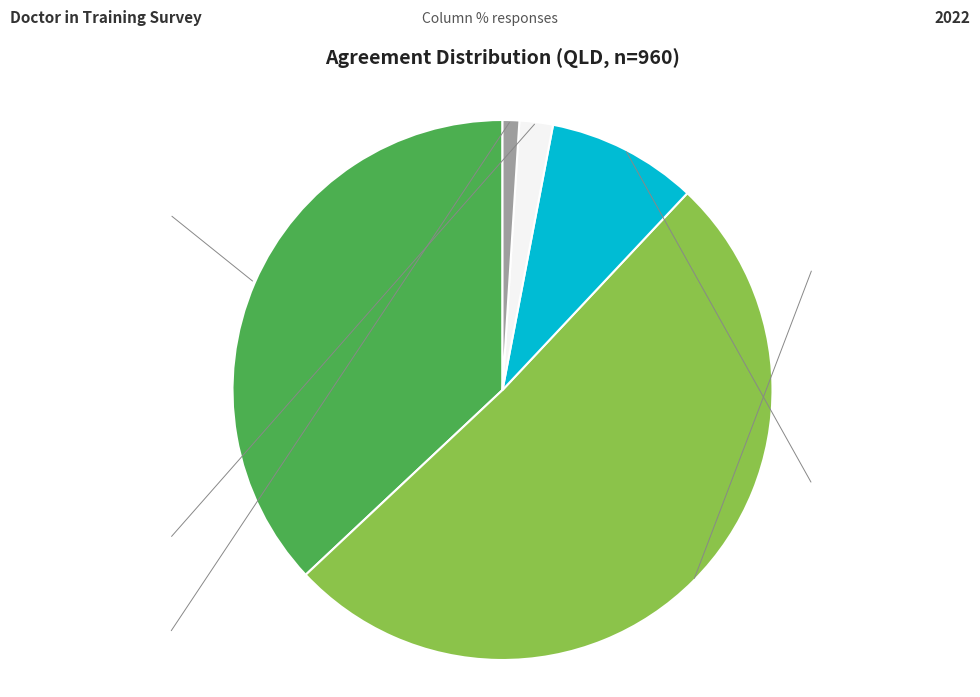

Is there any slice that represents more than half of the pie?

Yes